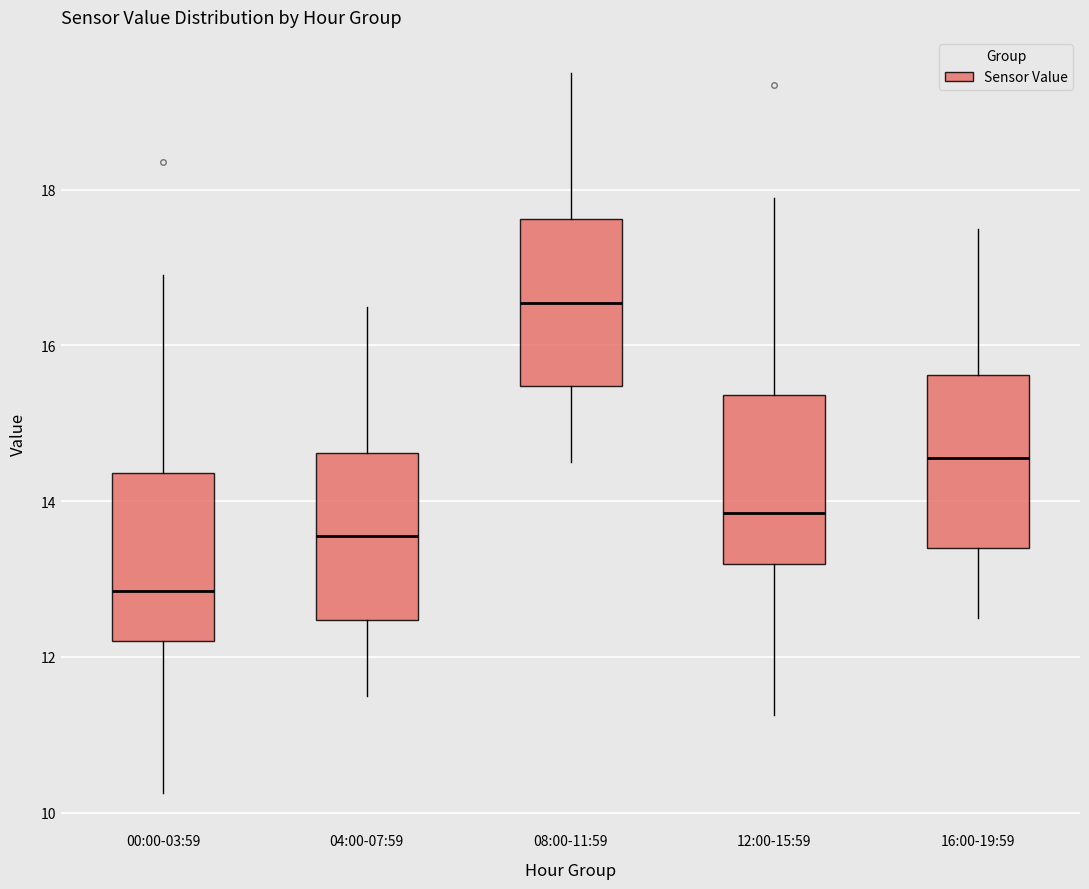

Reading left to right, read every box against the y-axis: the position of its median line, the range the box covers, and the ends of its whiskers. The values are not printed on the chart, so give them approximately, as read against the axis.

00:00-03:59: median 12.8, box 12.2 to 14.4, whiskers 10.2 to 17.0
04:00-07:59: median 13.6, box 12.4 to 14.6, whiskers 11.6 to 16.6
08:00-11:59: median 16.6, box 15.4 to 17.6, whiskers 14.6 to 19.6
12:00-15:59: median 13.8, box 13.2 to 15.4, whiskers 11.2 to 18.0
16:00-19:59: median 14.6, box 13.4 to 15.6, whiskers 12.6 to 17.6